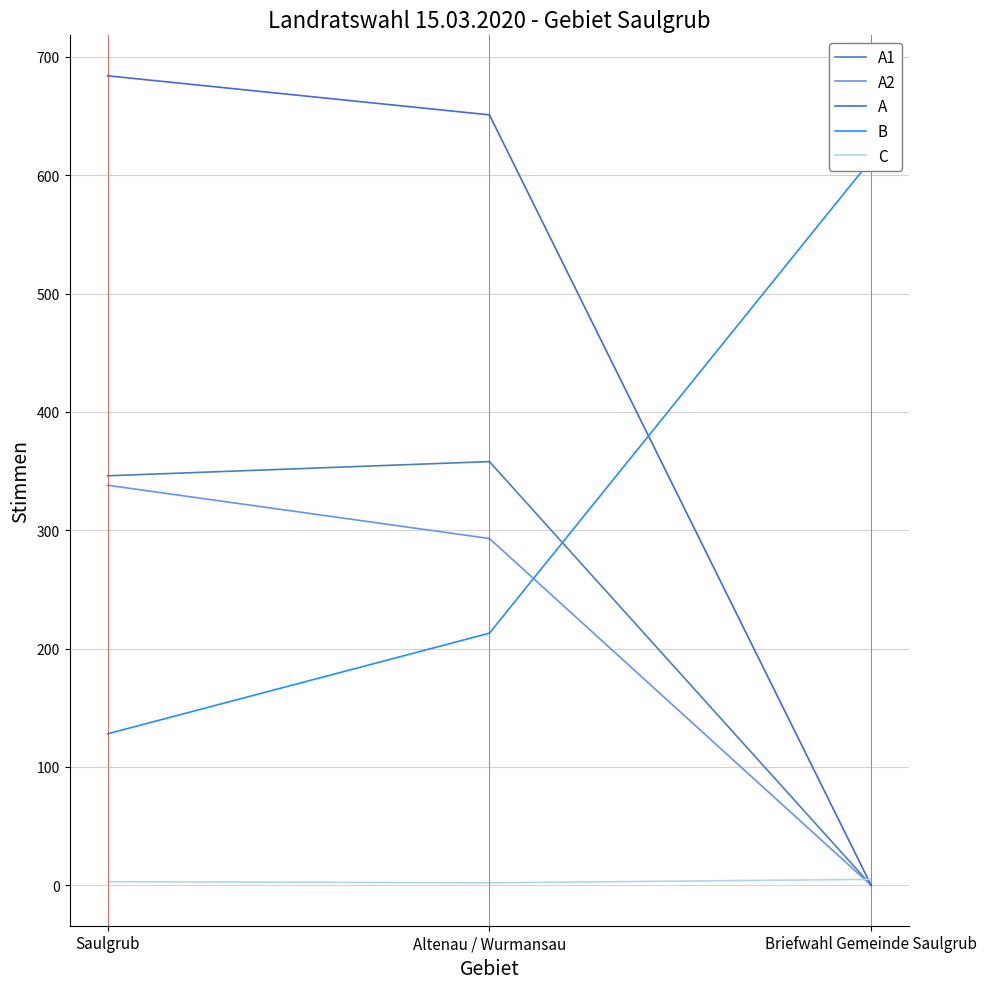

Between Saulgrub and Altenau / Wurmansau, which series saw the biggest shift?

B